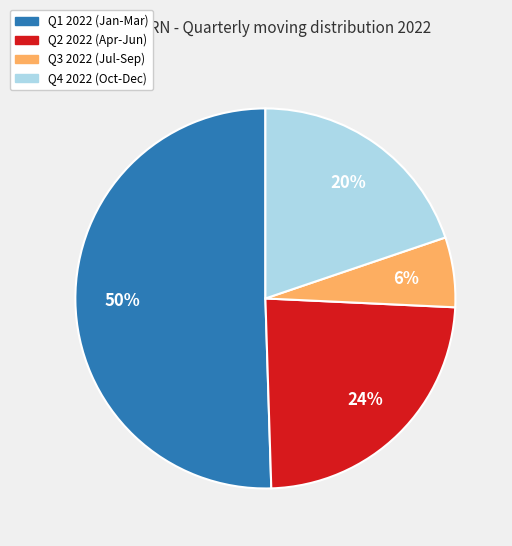

To the nearest percent, what portion does Q1 2022 (Jan-Mar) represent?

50%